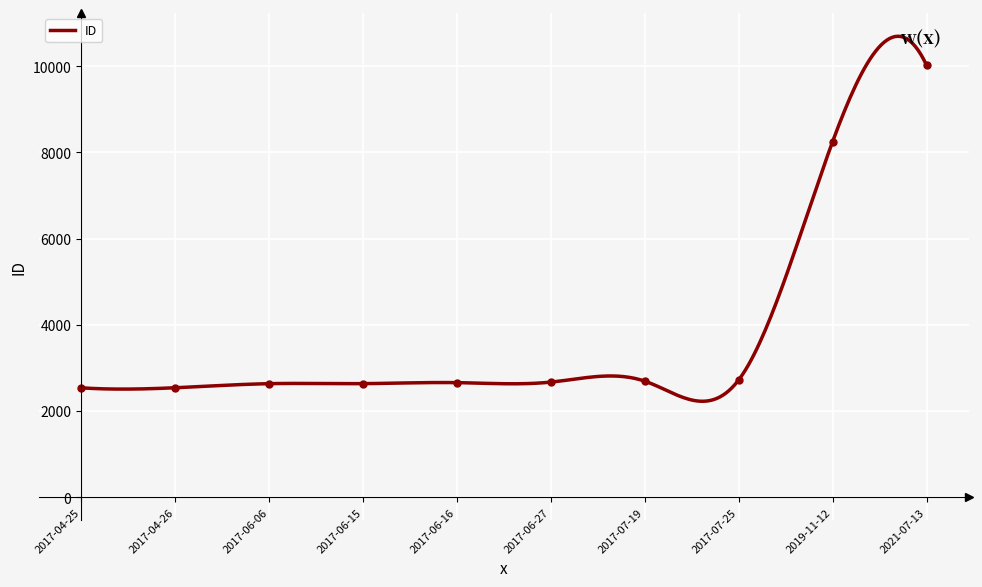

What is the label of the 4th point from the left?

2017-06-15